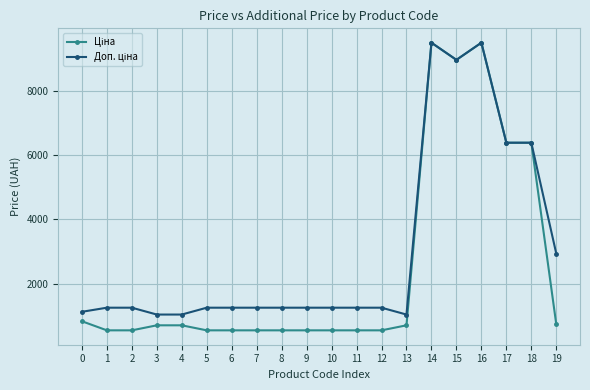

Does the chart display data point markers on the line(s)?

Yes